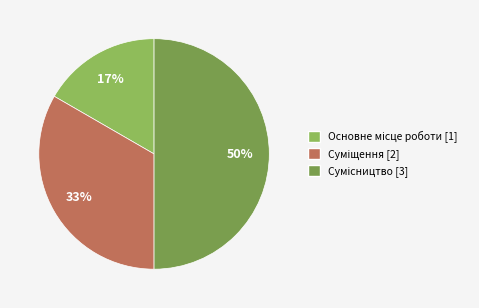

What percentage is the Суміщення slice, to the nearest percent?

33%